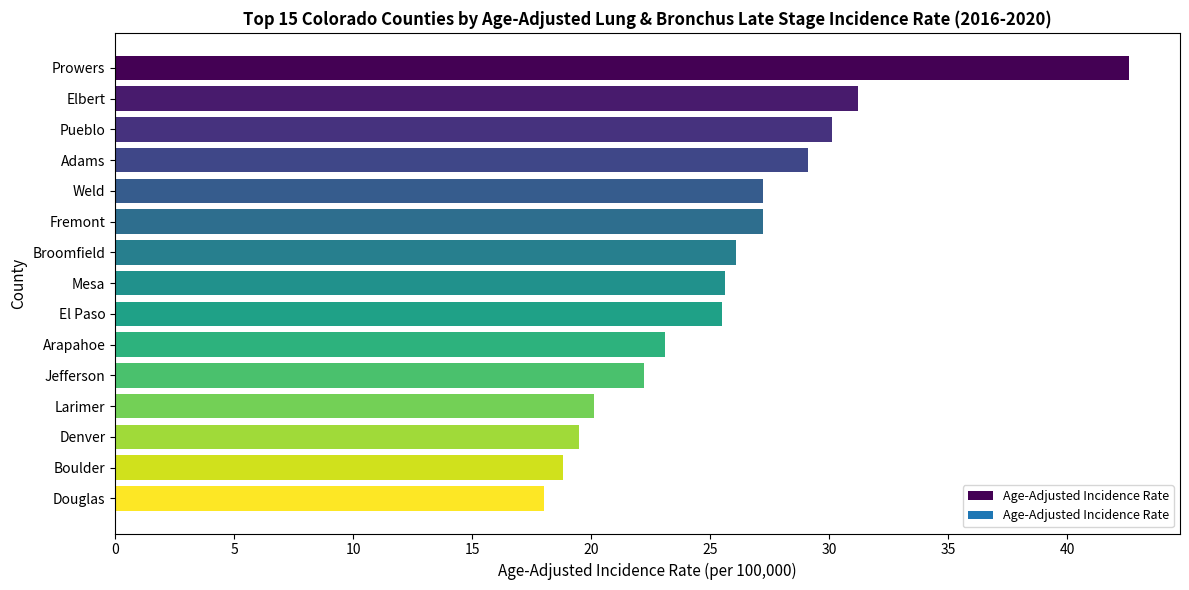

The value at Jefferson is 22.2. True or false?

True